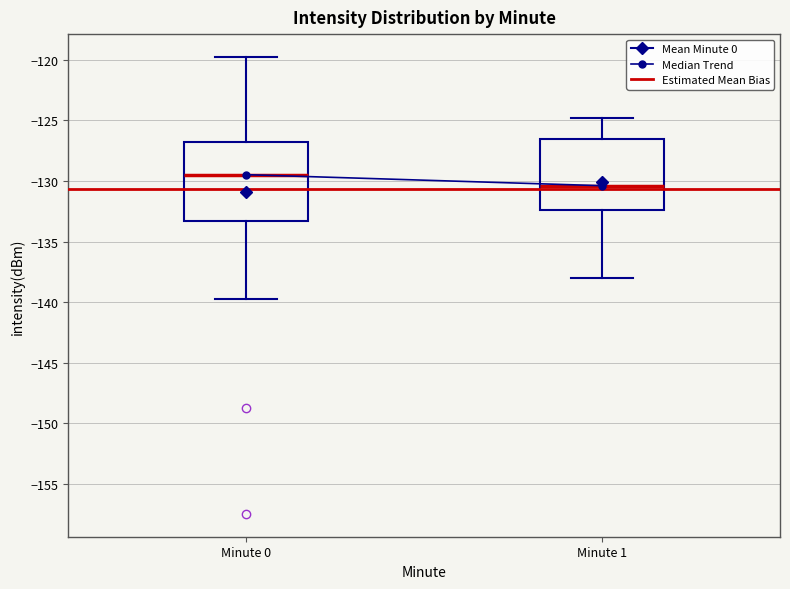

Reading left to right, transcribe this box plot: for each box, give where its median line is, the range the box spans, and where its two whiskers end, as read against the y-axis. The values are not printed on the chart, so give them approximately, as read against the axis.

Minute 0: median -129.5, box -133.5 to -127.0, whiskers -140.0 to -120.0
Minute 1: median -130.5, box -132.5 to -126.5, whiskers -138.0 to -125.0